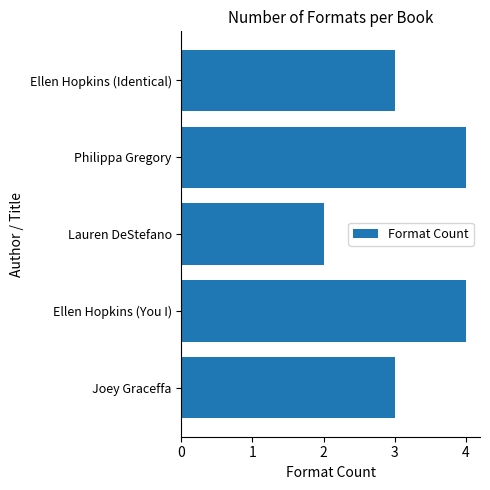

What is the maximum value shown in the chart?

4